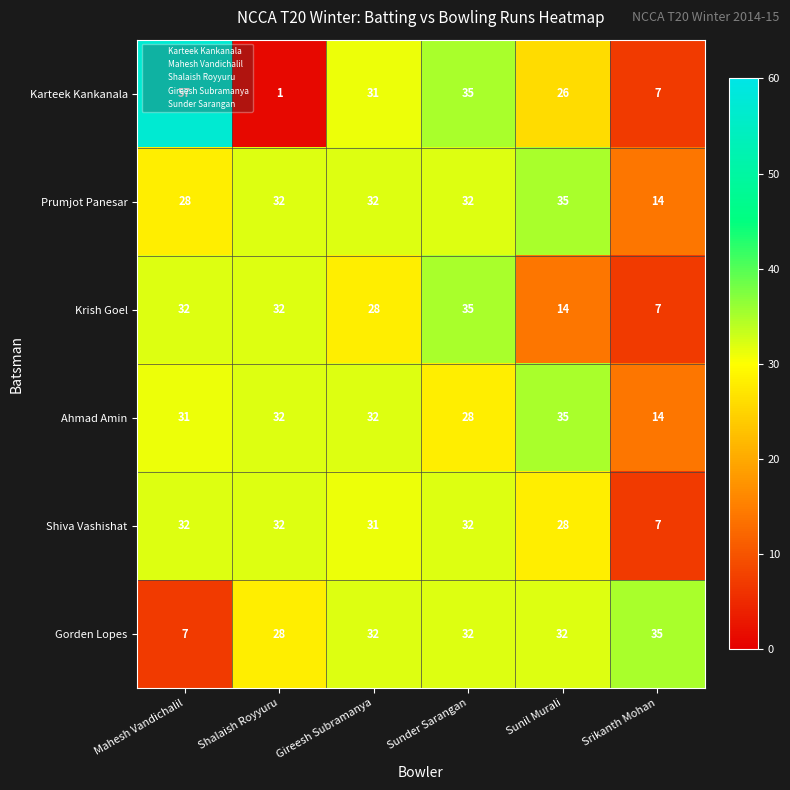

The value of Krish Goel at Gireesh Subramanya is 17. True or false?

False